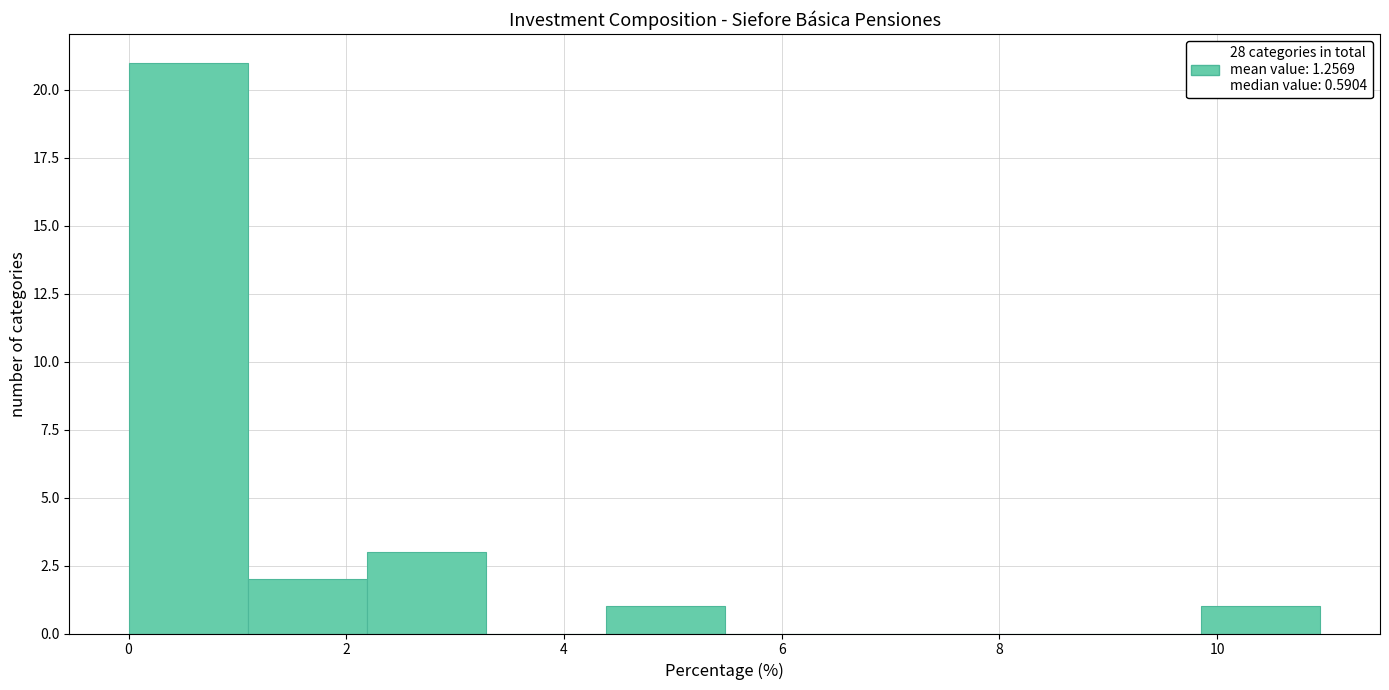

Reading left to right, transcribe this chart: for each bar, give the range it covers on the x-axis and its height. Neither the bar edges nor the heights are printed on the chart, so give them approximately, as read against the axes.

0.0 to 1.0: 21
1.0 to 2.2: 2
2.2 to 3.2: 3
3.2 to 4.4: 0
4.4 to 5.4: 1
5.4 to 6.6: 0
6.6 to 7.6: 0
7.6 to 8.8: 0
8.8 to 9.8: 0
9.8 to 11.0: 1